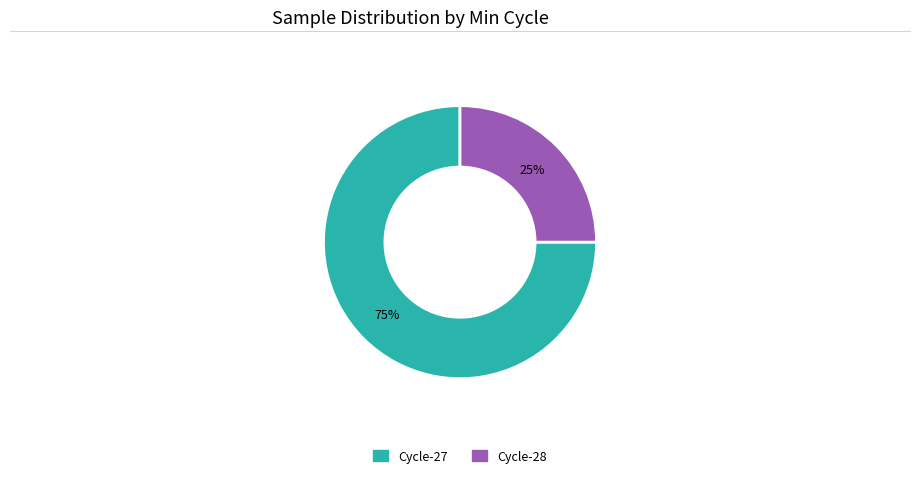

To the nearest percent, what is the difference between the largest and smallest slice percentages?

50%